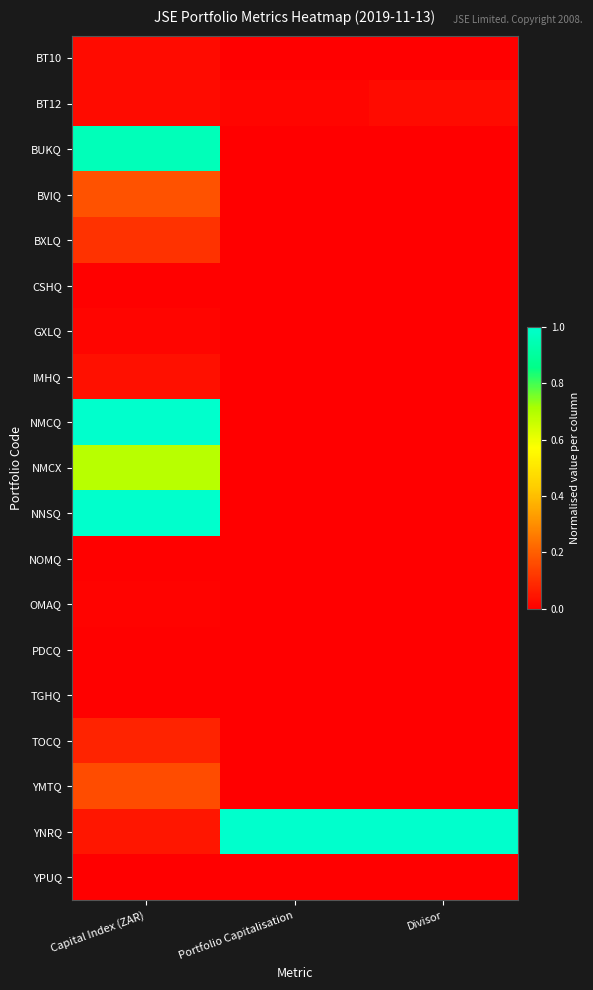

Count the number of data series in this chart.

19